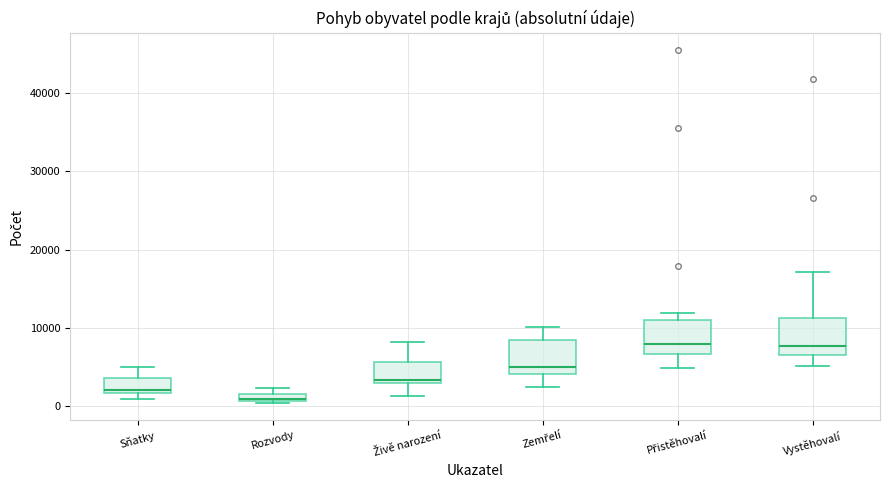

Where is the upper edge of the box for Rozvody on the y-axis? The values are not printed on the chart, so give them approximately, as read against the axis.

2000